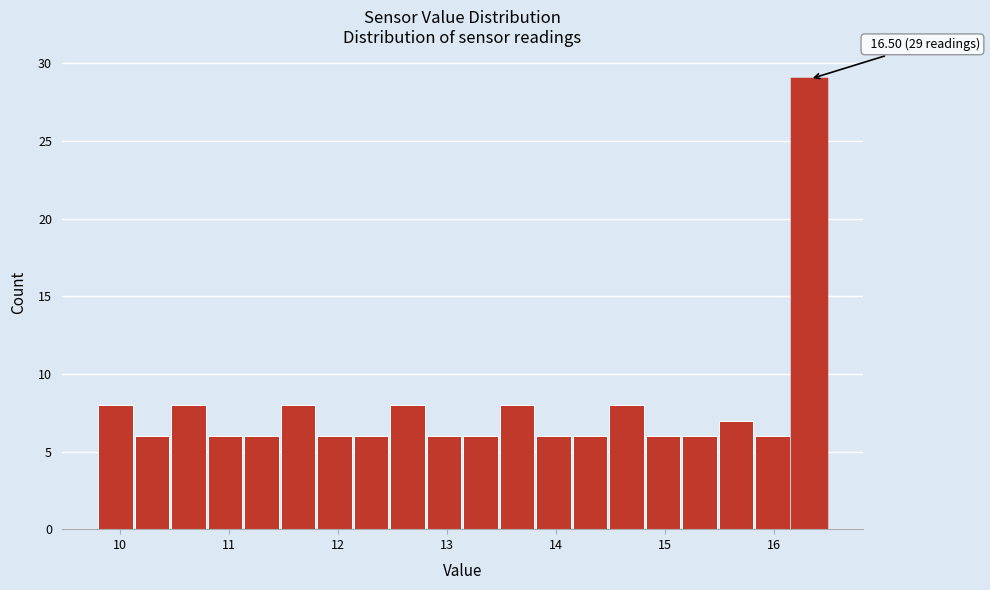

Around what value on the x-axis is the tallest bar? Give the approximate position of its centre, as read against the axis.

16.3